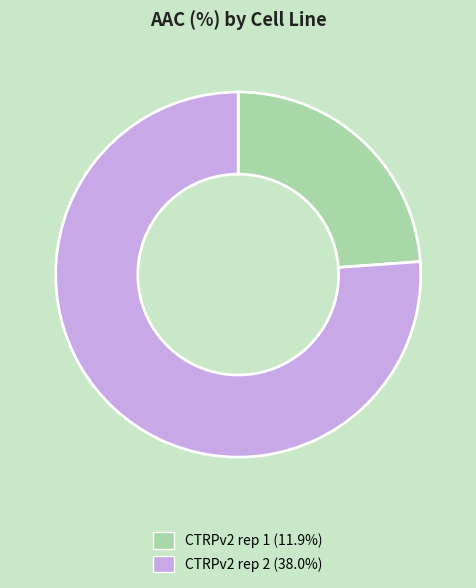

Is it true that CTRPv2 rep 2 is 65% of the pie?

False